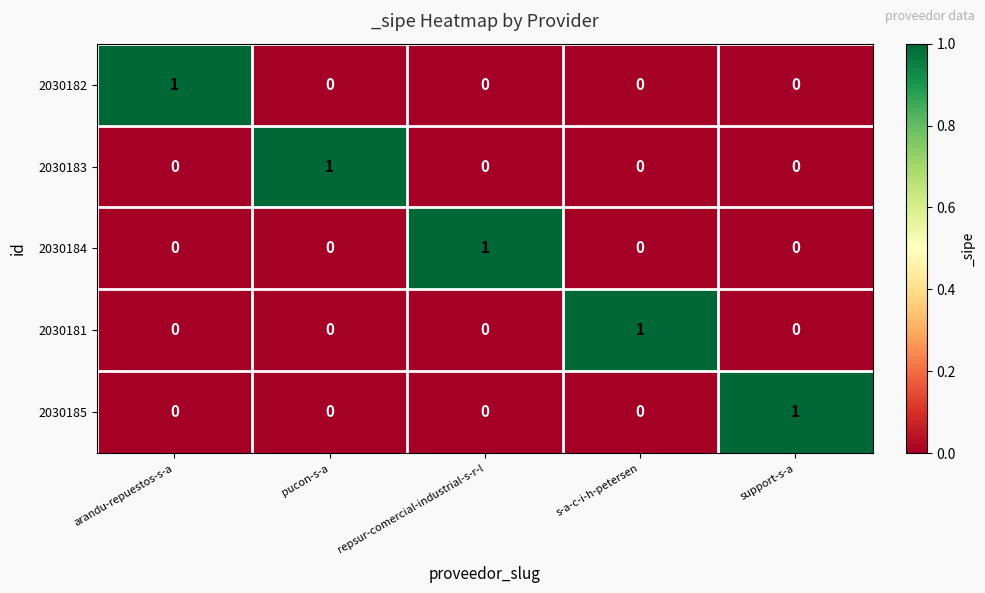

How many distinct data groups are displayed?

5